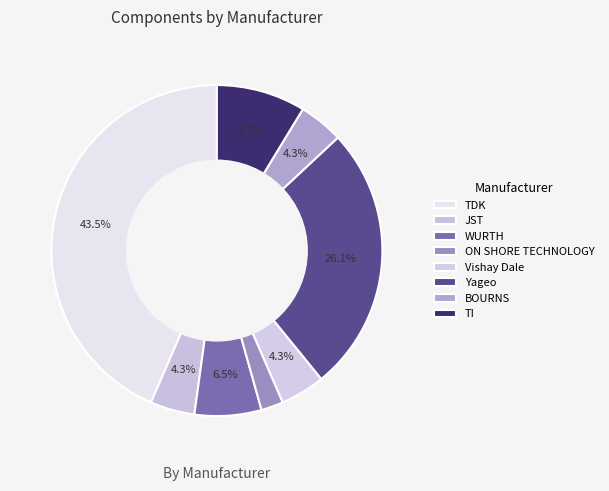

To the nearest percent, what is the difference between the ON SHORE TECHNOLOGY and Vishay Dale slice percentages?

2%